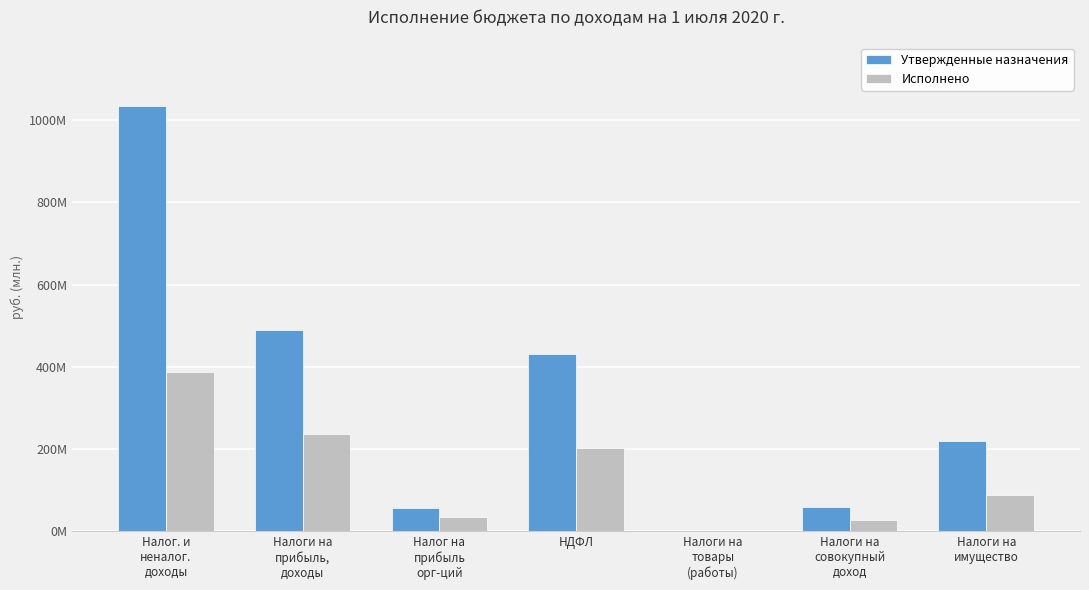

What are all the series names shown in the legend?

Утвержденные назначения, Исполнено